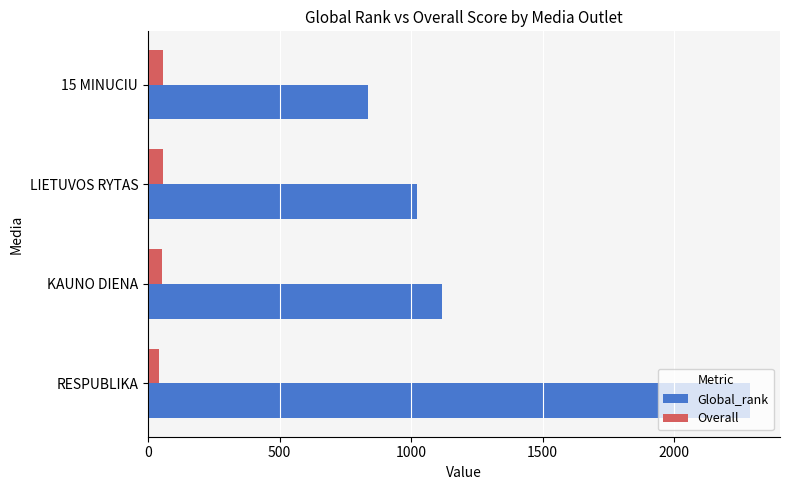

Which series has the widest spread of values?

Global_rank